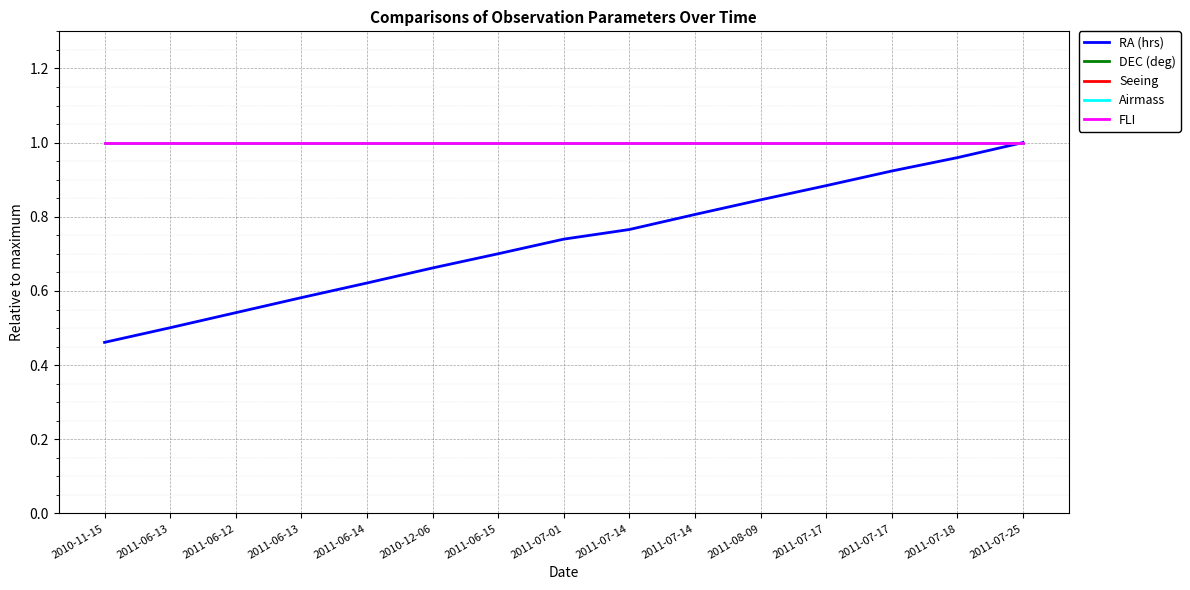

Does the chart display data point markers on the line(s)?

No